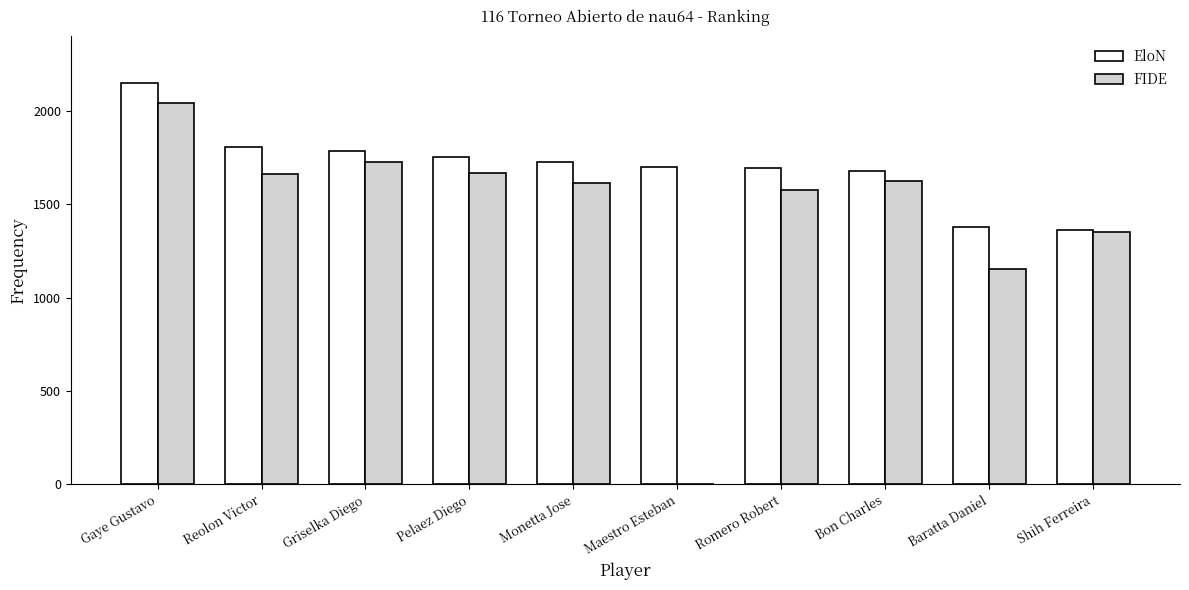

At which category is the sum across all series the highest?

Gaye Gustavo